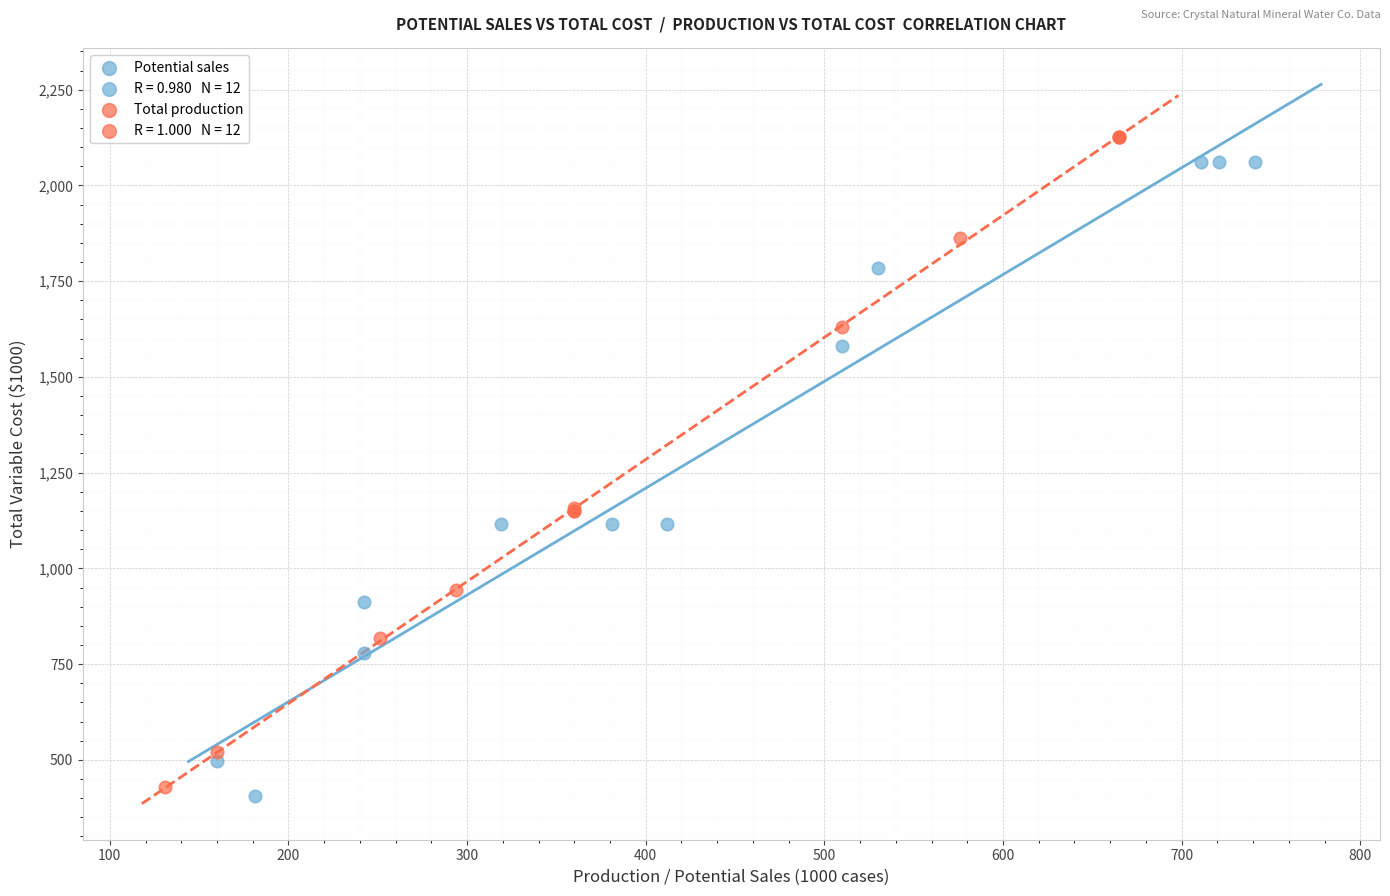

Which series has the largest Y range (max minus min)?

Total production